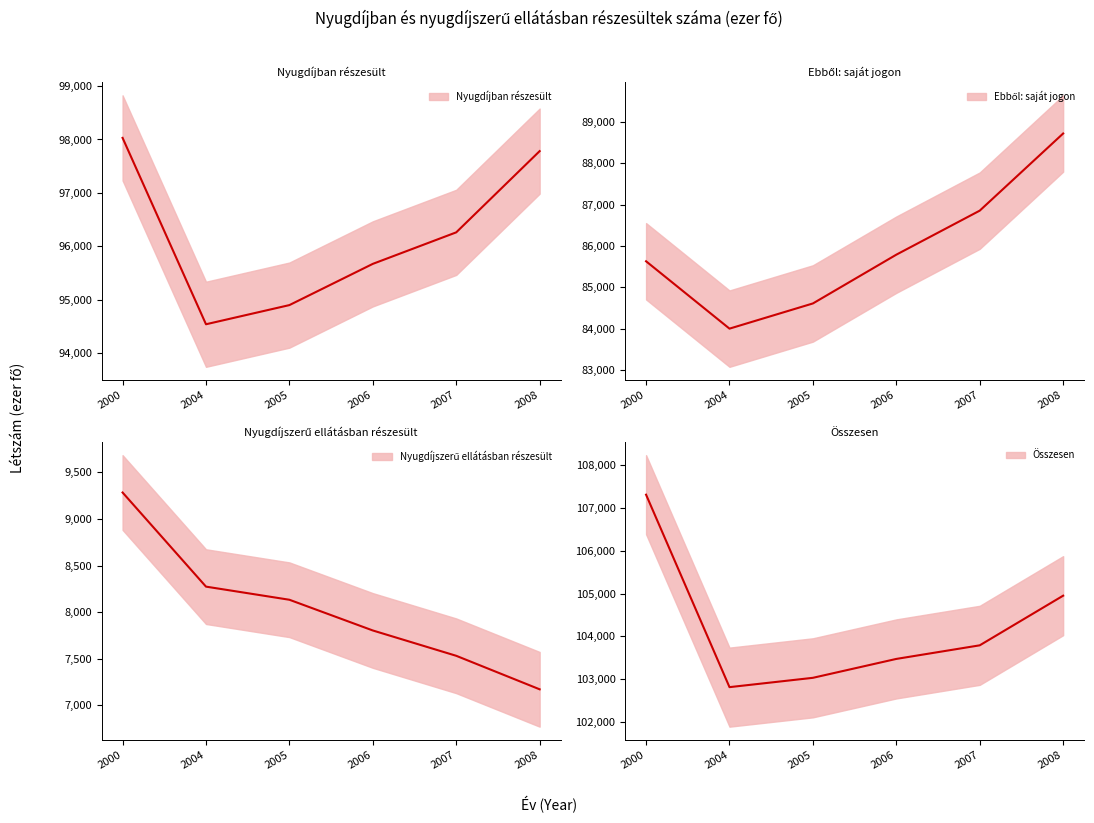

Which series has the largest total across all categories?

Összesen